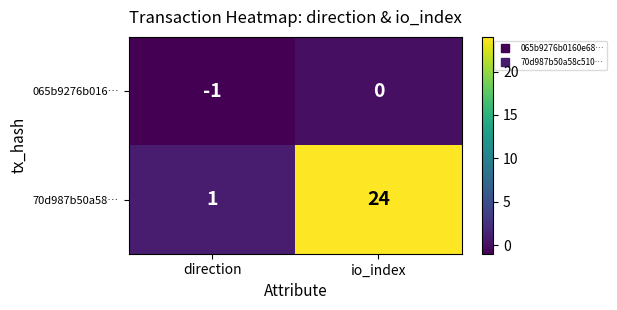

What is the difference between the highest and lowest values at direction?

2